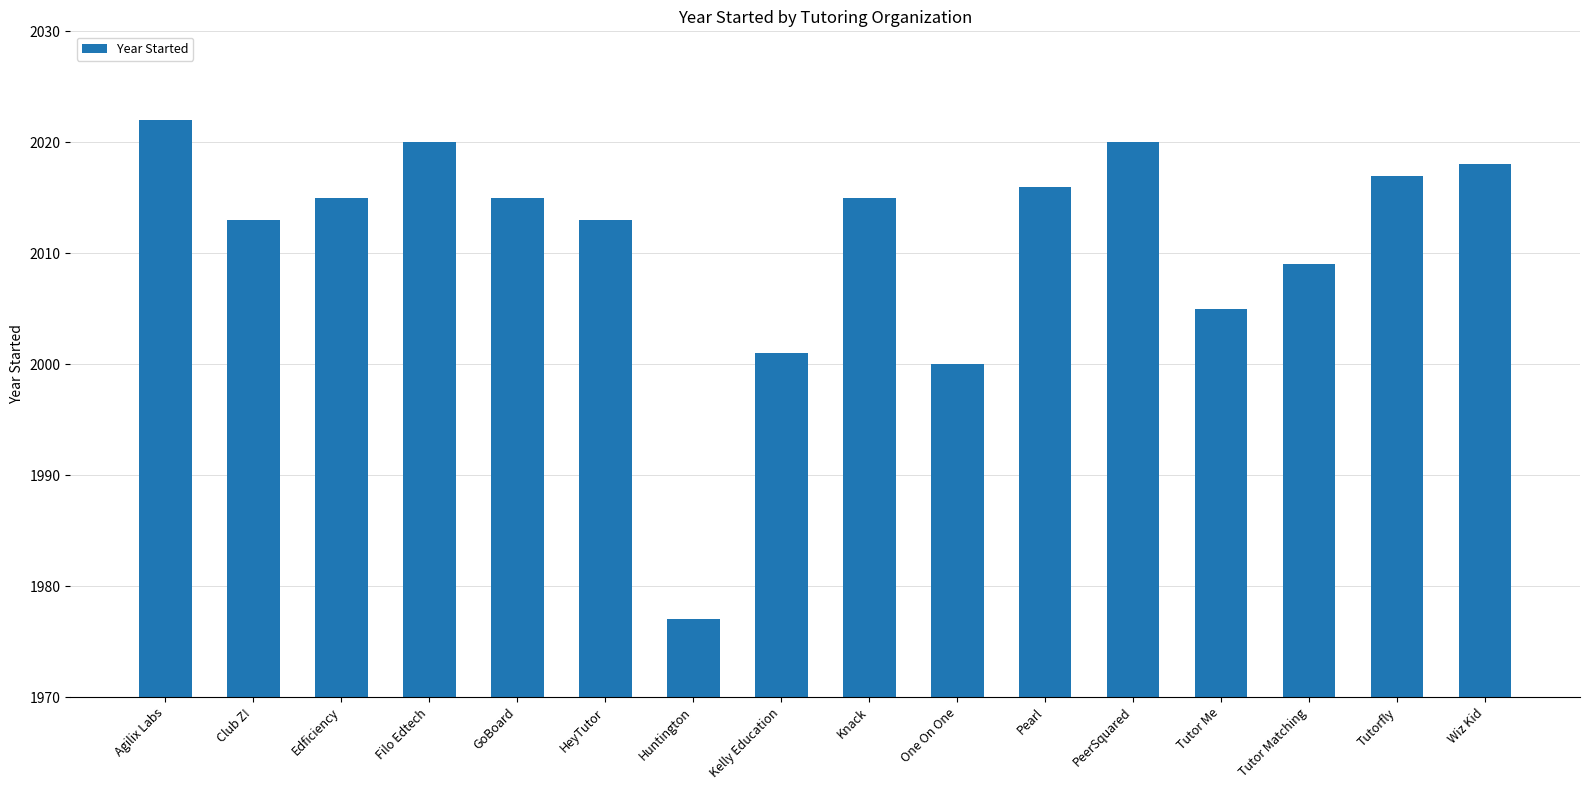

The value at Huntington is 2615. True or false?

False